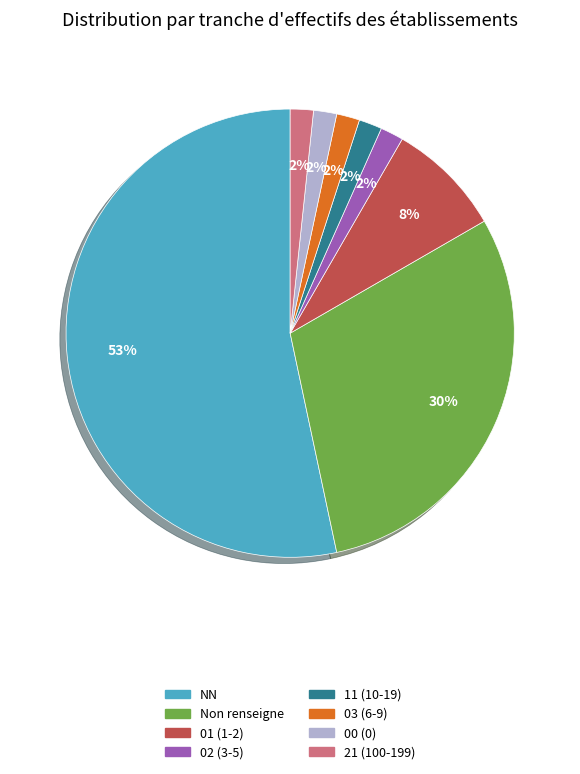

True or false: NN accounts for 53% of the total.

True